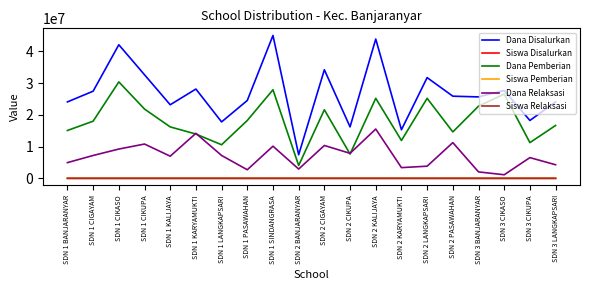

Between SDN 2 CIKUPA and SDN 3 BANJARANYAR, which series saw the biggest shift?

Dana Pemberian